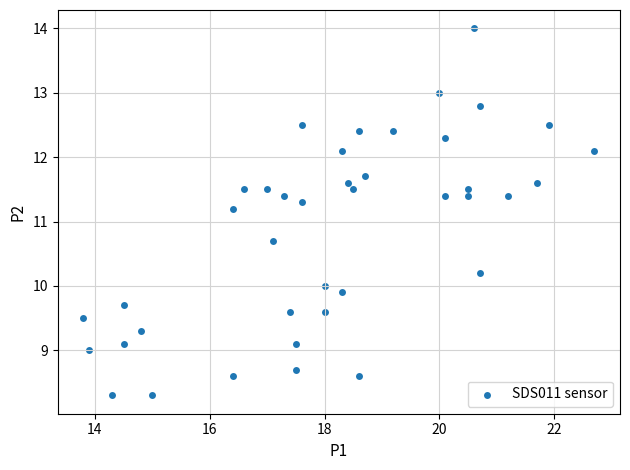

What is the range of X values (max minus min)?

8.9